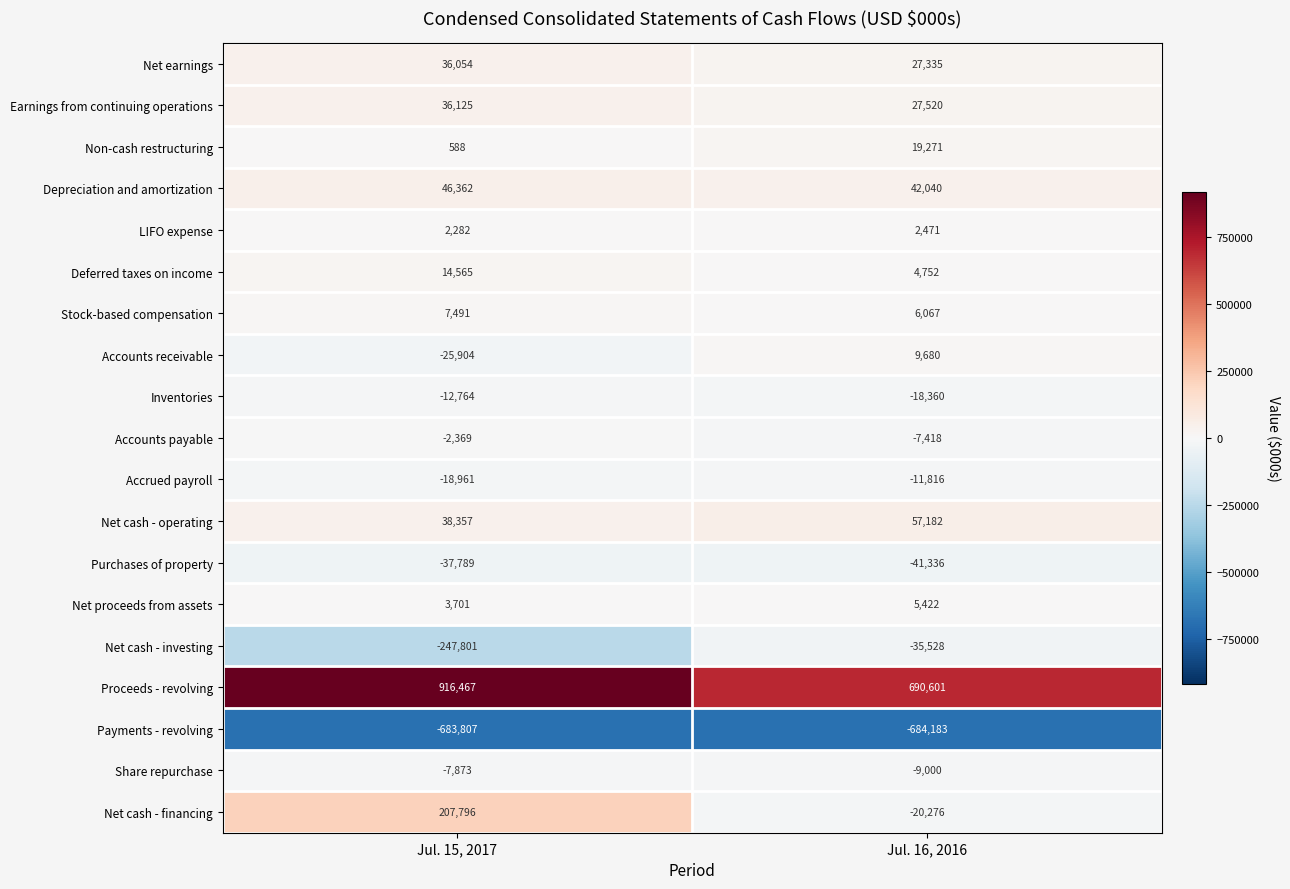

What is the greatest value displayed?

916467